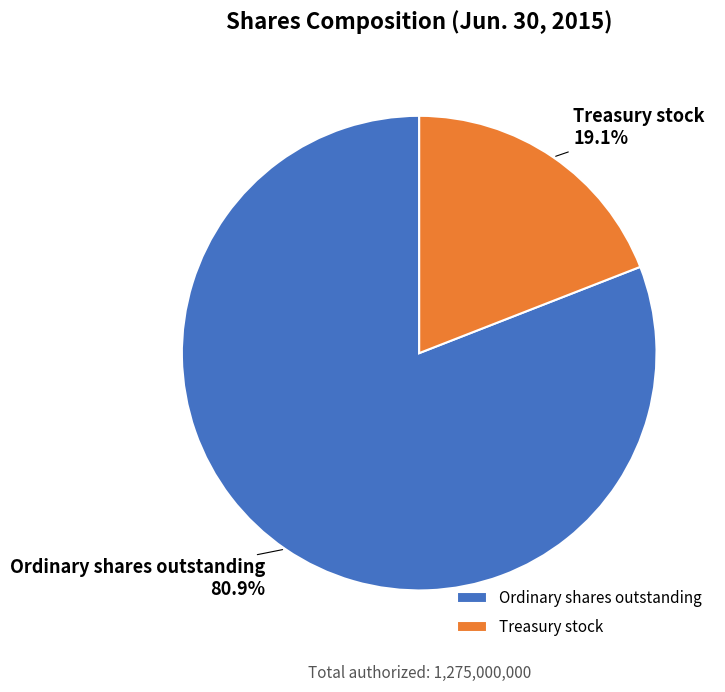

How many segments does this pie chart have?

2